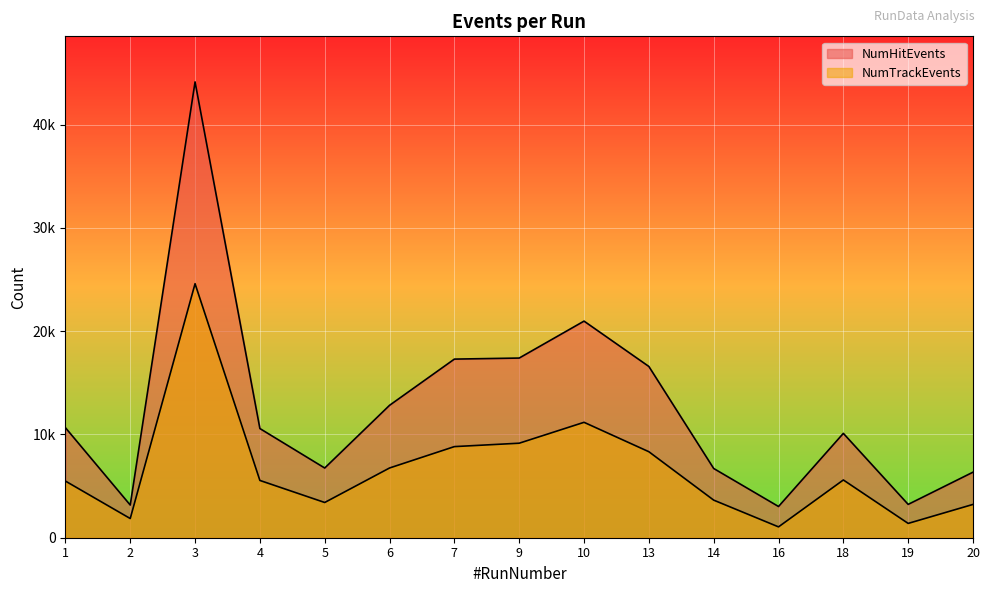

Reading left to right, extract all data points from this chart.

NumHitEvents: 10657	3165	44140	10573	6750	12822	17297	17399	20976	16585	6705	3024	10106	3228	6348
NumTrackEvents: 5487	1859	24599	5547	3412	6753	8823	9153	11176	8328	3641	1050	5593	1386	3225